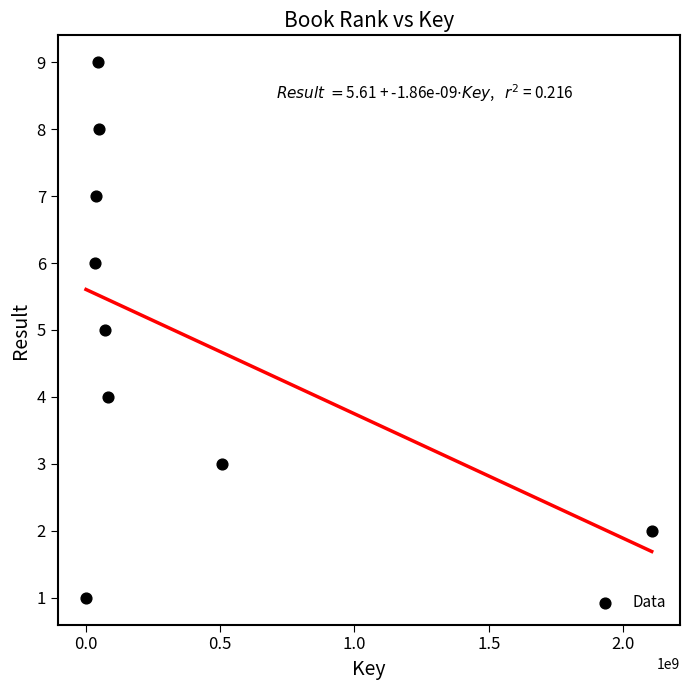

What is the range of Y values (max minus min)?

8